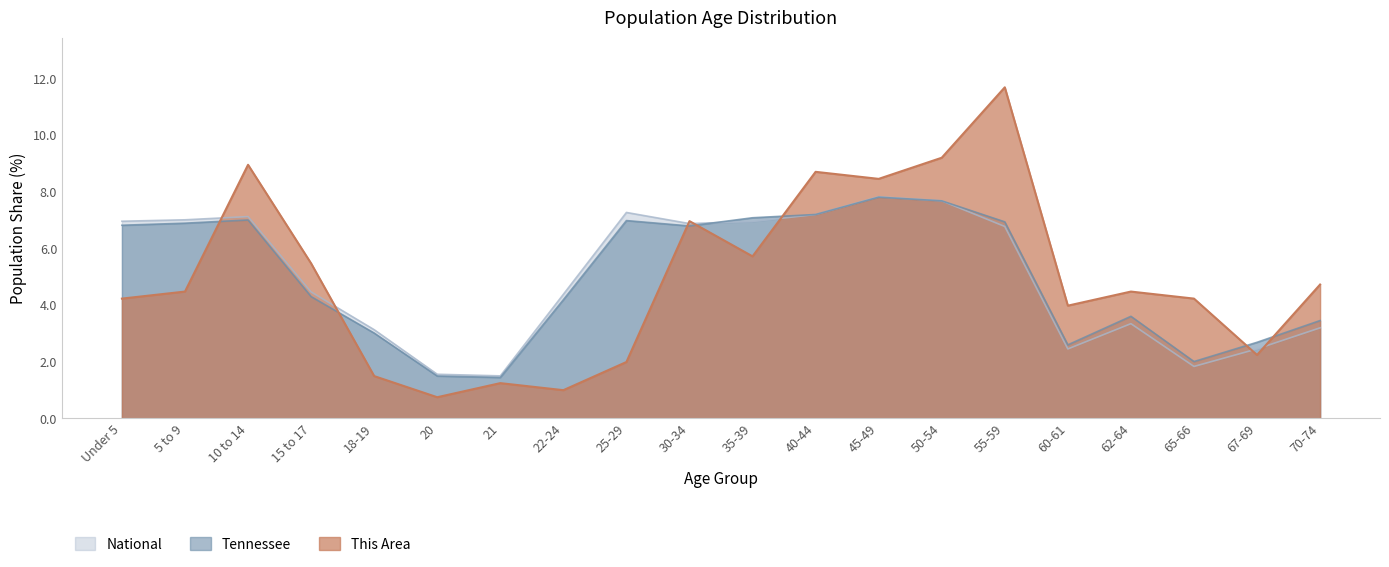

Is the value of This Area at 18-19 greater than the value of Tennessee at 45-49?

No